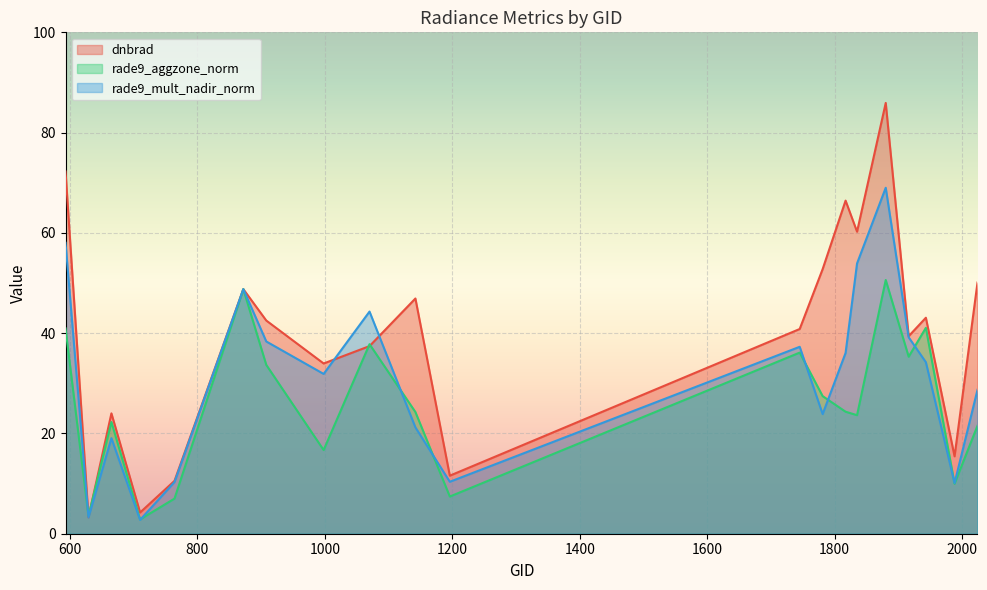

What is the highest value of the rade9_mult_nadir_norm series?

69.0